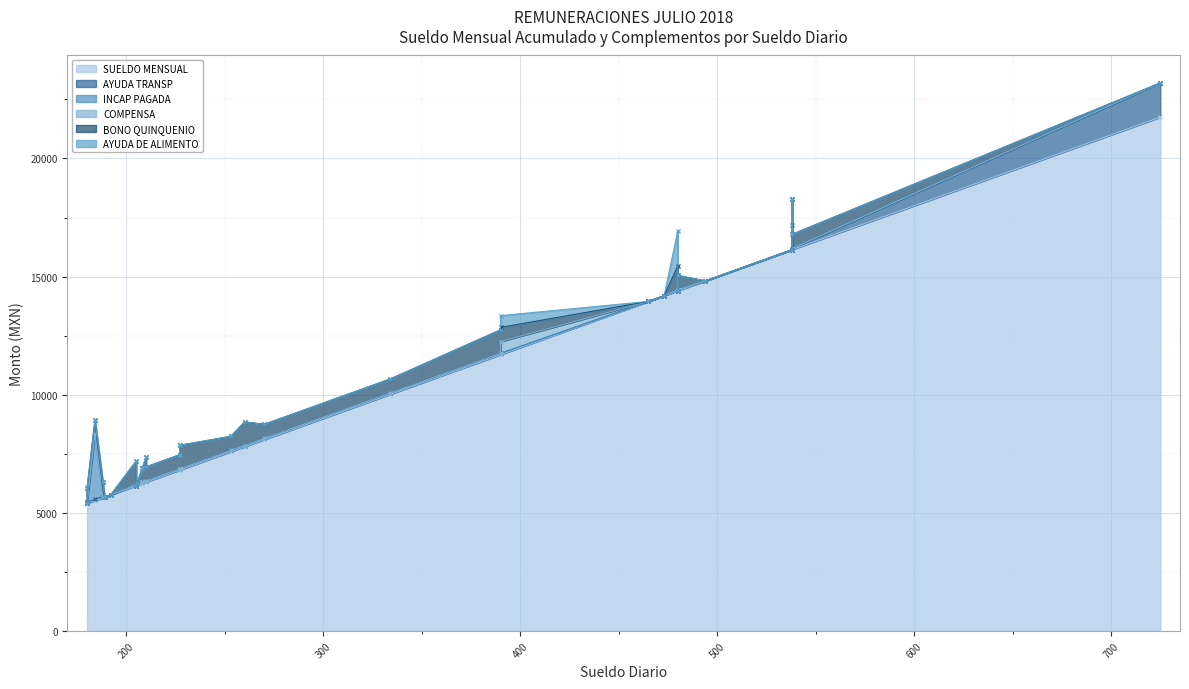

Count the number of data series in this chart.

6